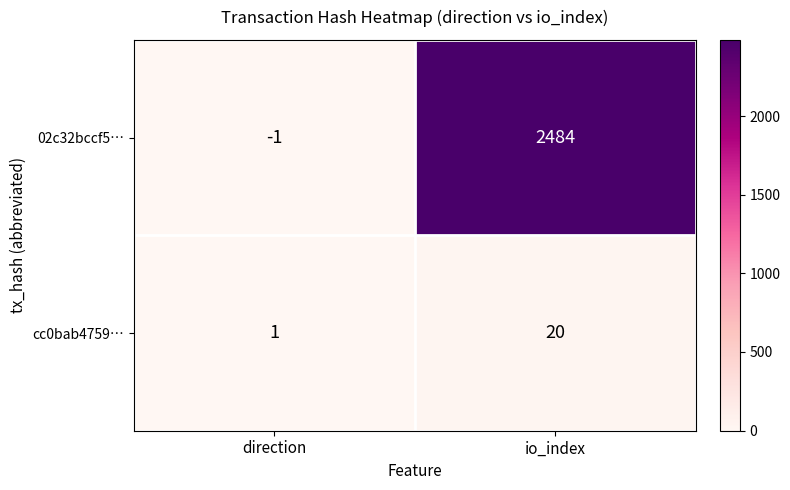

Between direction and io_index, which series saw the biggest shift?

02c32bccf5…